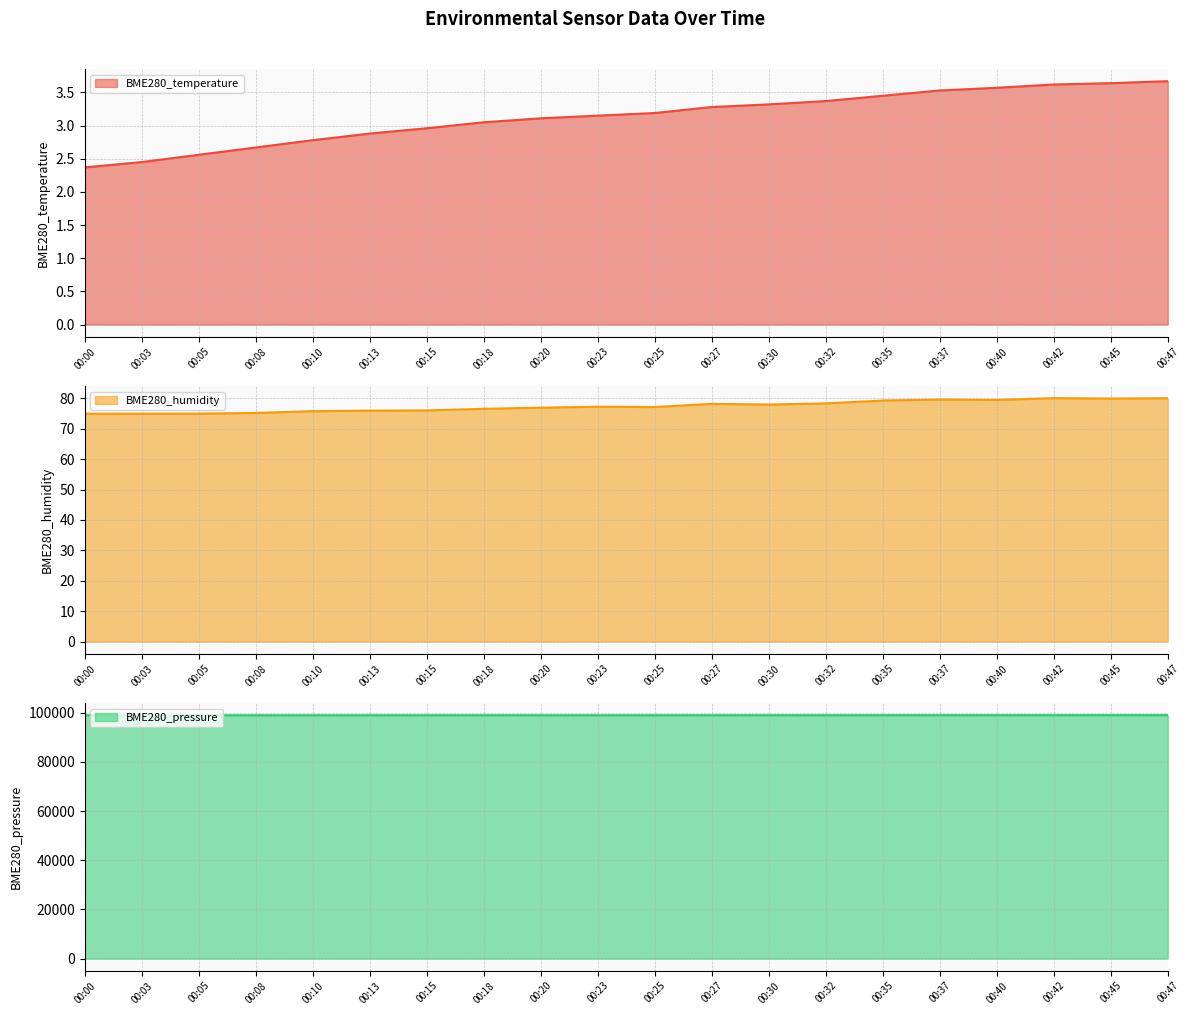

Which has a higher value, 00:45 or 00:08?

00:45